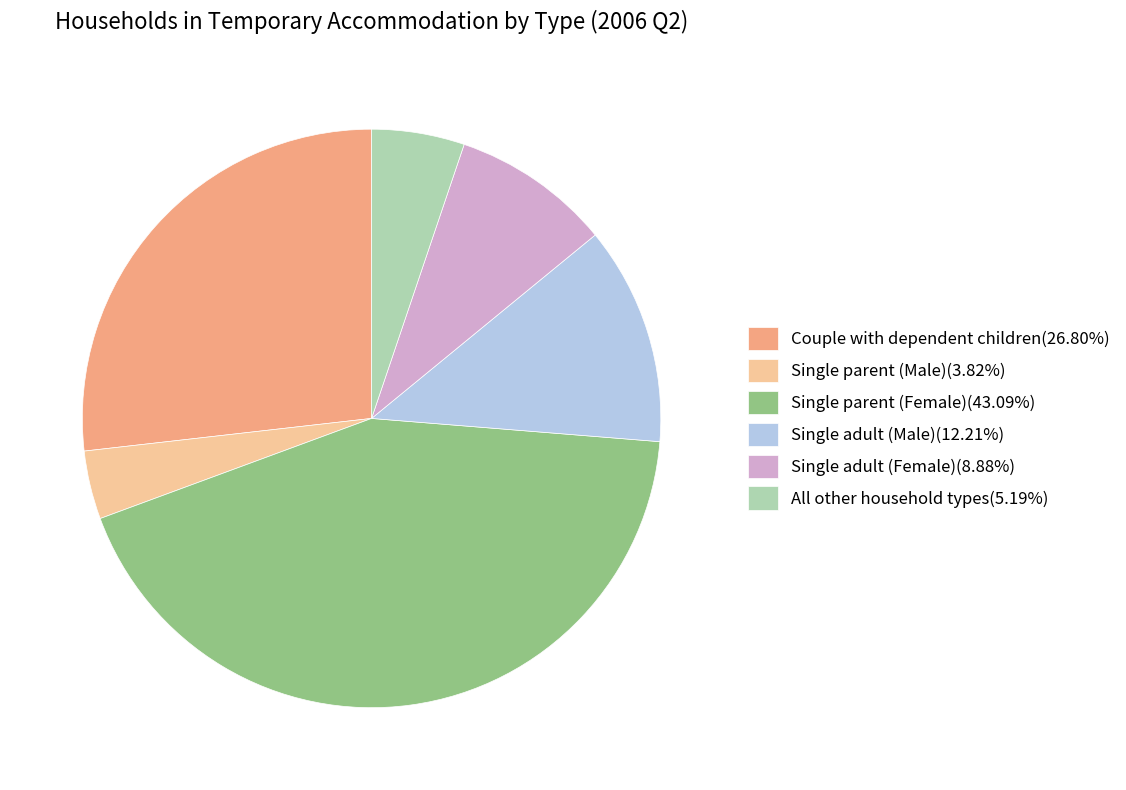

Is it true that Single adult (Female) is 9% of the pie?

True